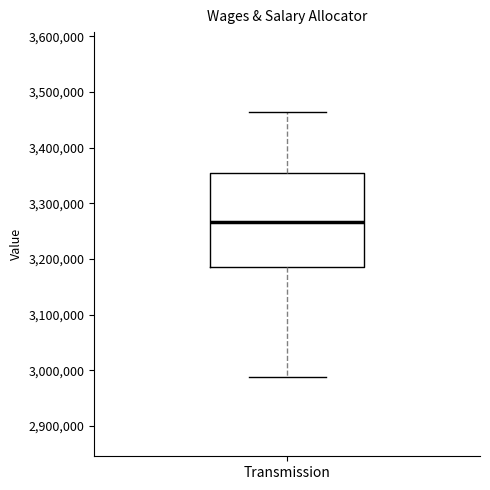

Read this box plot against the y-axis: the position of the median line, the range covered by the box, and the ends of both whiskers. The values are not printed on the chart, so give them approximately, as read against the axis.

median 3270000, box 3190000 to 3350000, whiskers 2990000 to 3460000